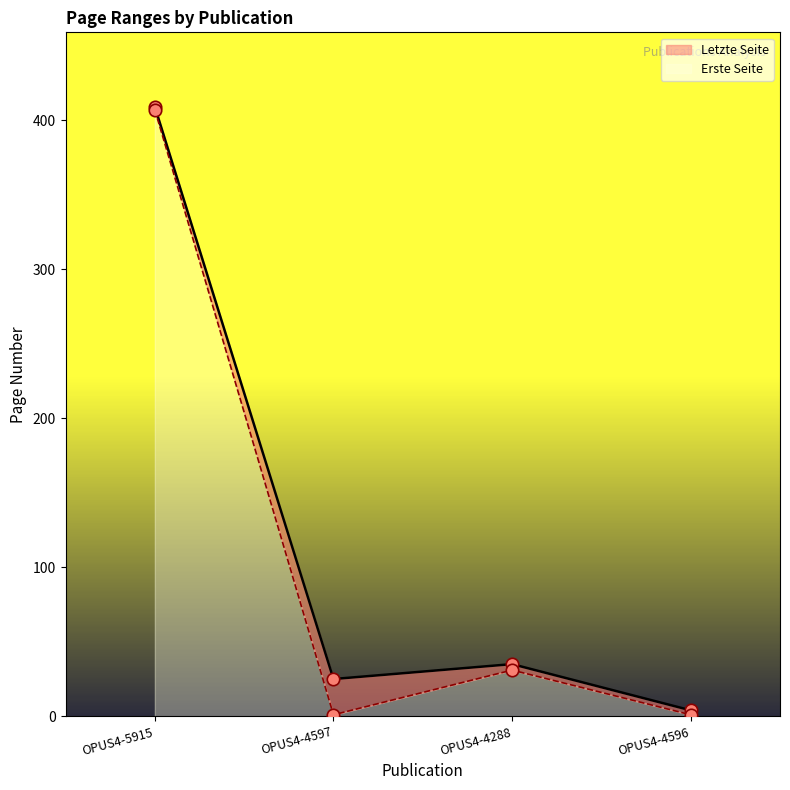

What is the total value across all series at OPUS4-5915?

816